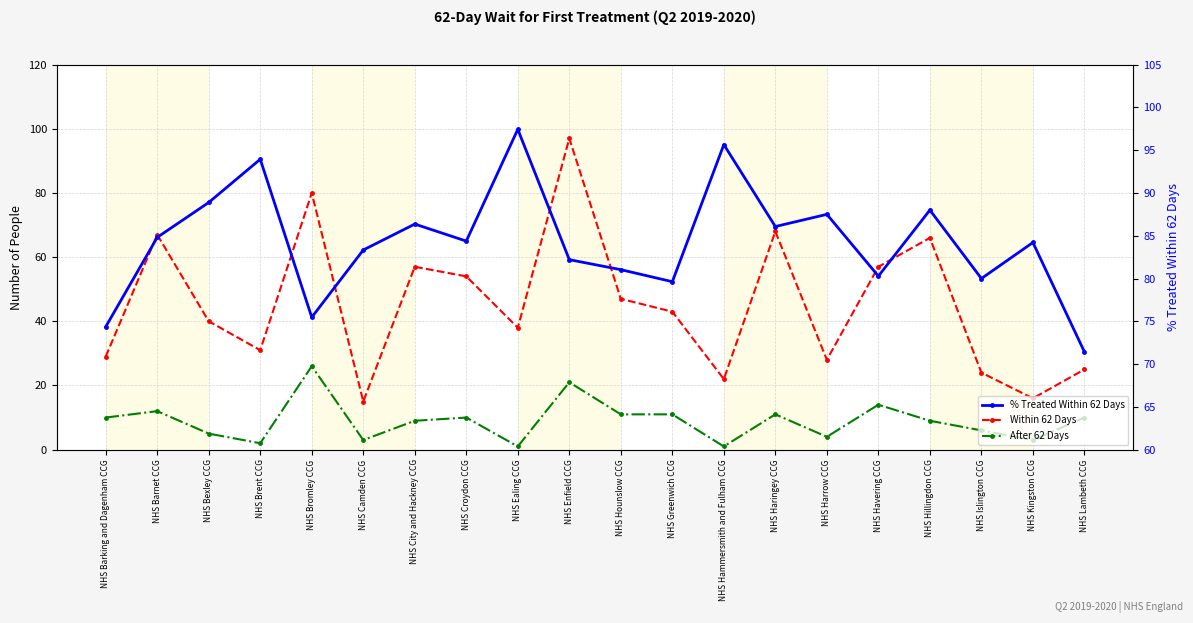

At which label does Within 62 Days first exceed 43?

NHS Barnet CCG